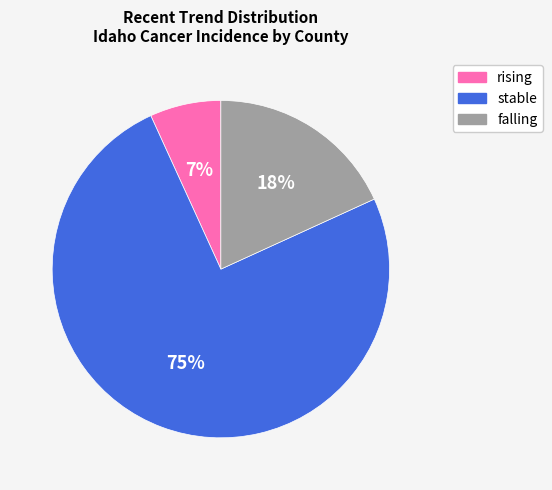

Is the sum of rising and falling greater than half?

No